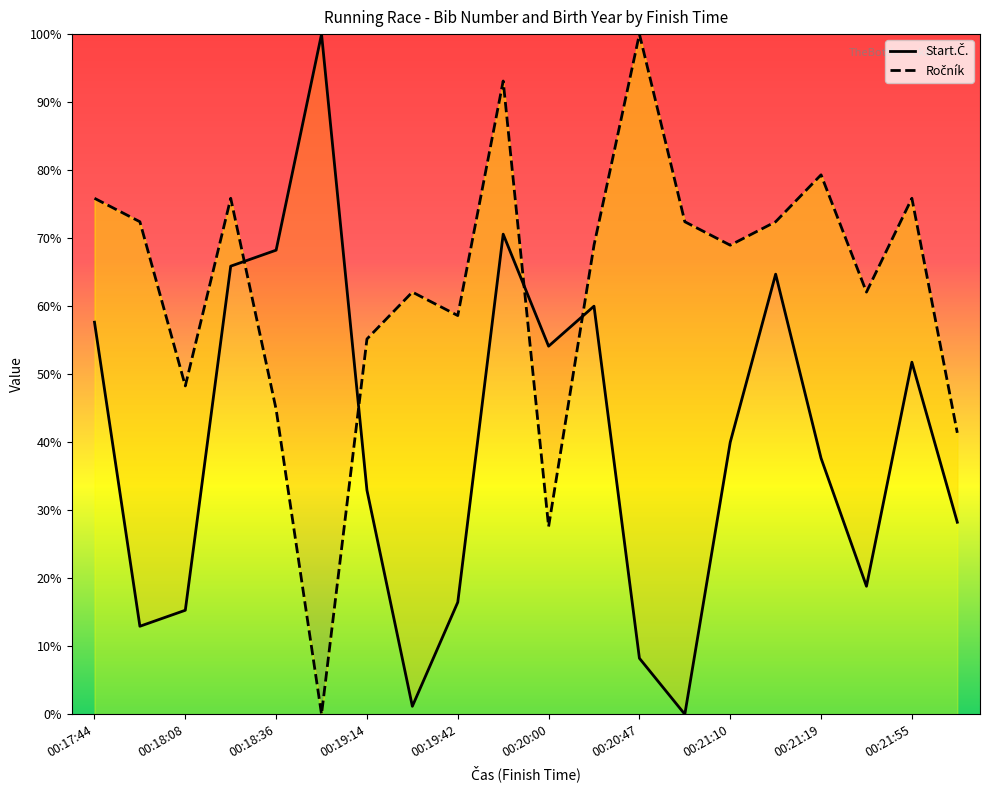

At which label does Ročník first exceed 68?

00:17:44